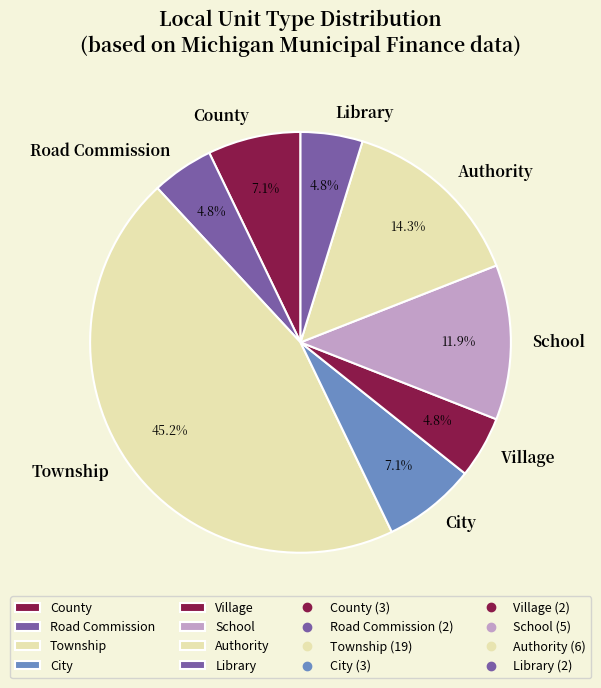

Count the number of slices in the pie.

8